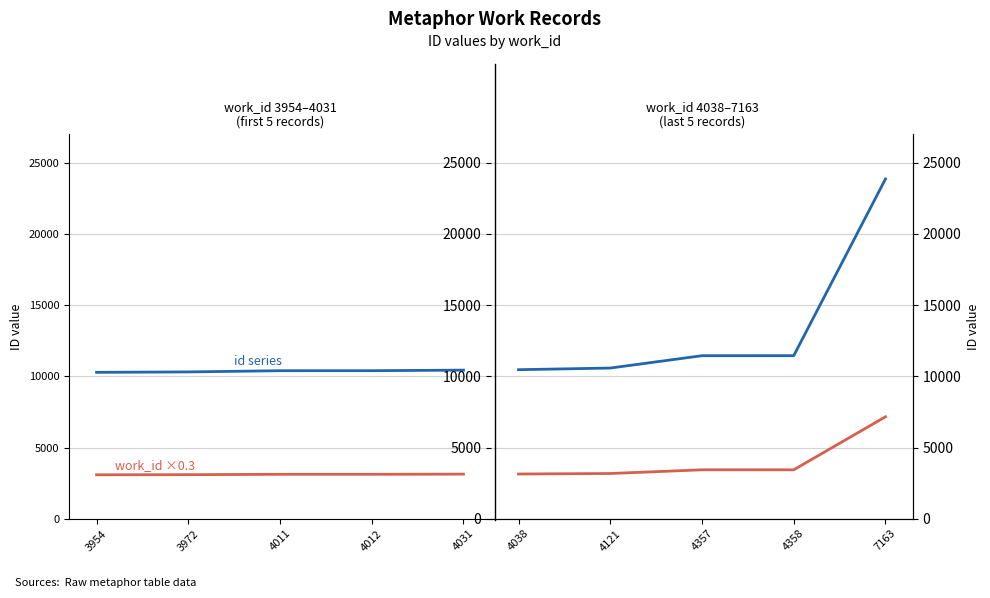

True or false: id (first half) and work_id scaled (second half) cross at least once.

False